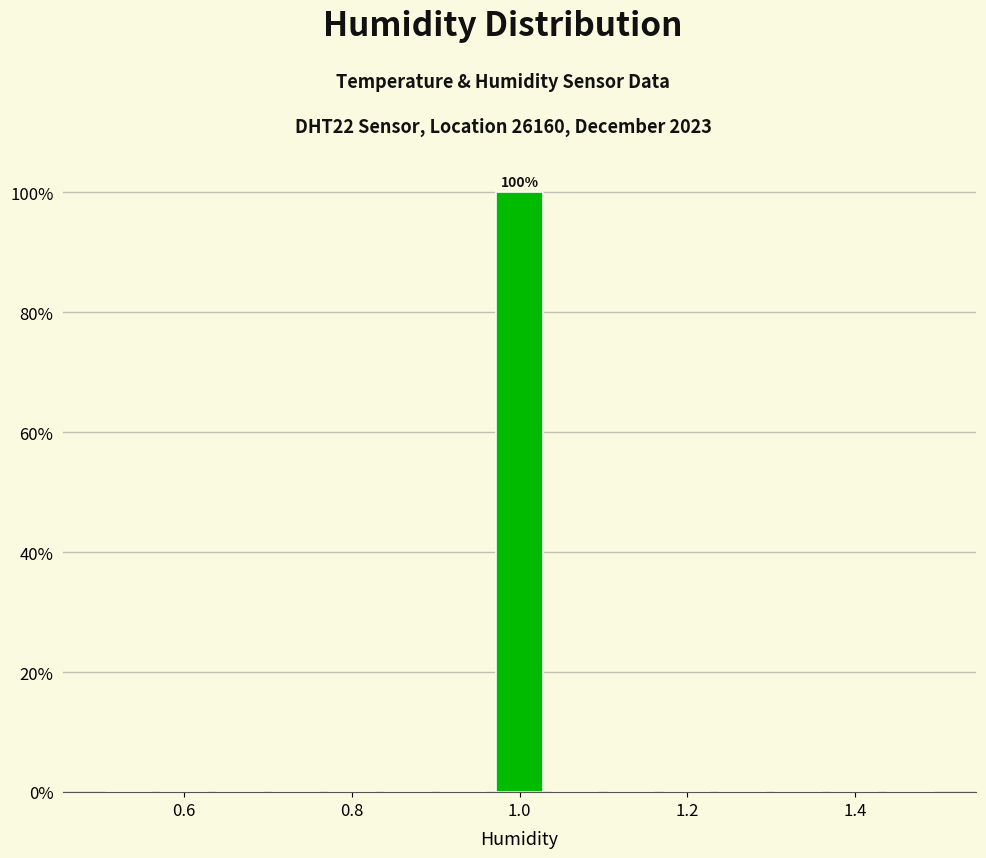

Around what value on the x-axis is the tallest bar? Give the approximate position of its centre, as read against the axis.

1.00